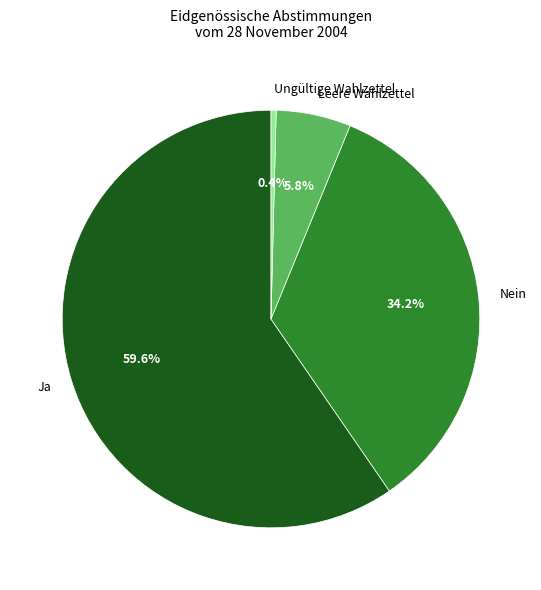

Rank the categories by value from lowest to highest.

Ungültige Wahlzettel, Leere Wahlzettel, Nein, Ja